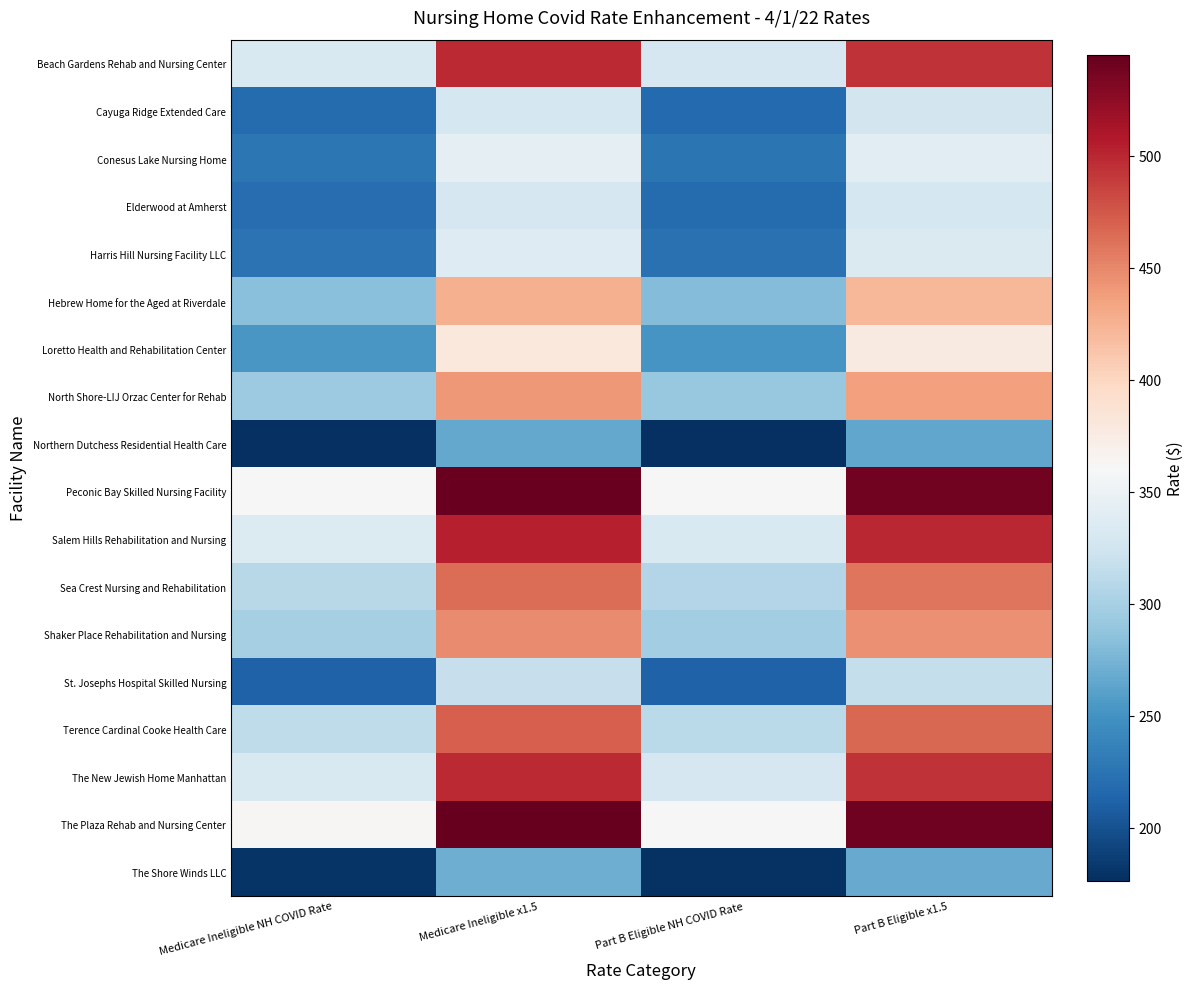

Reading left to right, transcribe all the data shown in this chart.

Beach Gardens Rehab and Nursing Center: Medicare Ineligible NH COVID Rate=332.6	Medicare Ineligible x1.5=498.9	Part B Eligible NH COVID Rate=329.2	Part B Eligible x1.5=493.9
Cayuga Ridge Extended Care: Medicare Ineligible NH COVID Rate=218.9	Medicare Ineligible x1.5=328.4	Part B Eligible NH COVID Rate=217.4	Part B Eligible x1.5=326.1
Conesus Lake Nursing Home: Medicare Ineligible NH COVID Rate=228.0	Medicare Ineligible x1.5=341.9	Part B Eligible NH COVID Rate=226.1	Part B Eligible x1.5=339.1
Elderwood at Amherst: Medicare Ineligible NH COVID Rate=220.2	Medicare Ineligible x1.5=330.3	Part B Eligible NH COVID Rate=218.4	Part B Eligible x1.5=327.6
Harris Hill Nursing Facility LLC: Medicare Ineligible NH COVID Rate=224.9	Medicare Ineligible x1.5=337.4	Part B Eligible NH COVID Rate=222.9	Part B Eligible x1.5=334.4
Hebrew Home for the Aged at Riverdale: Medicare Ineligible NH COVID Rate=283.9	Medicare Ineligible x1.5=425.9	Part B Eligible NH COVID Rate=281.4	Part B Eligible x1.5=422.1
Loretto Health and Rehabilitation Center: Medicare Ineligible NH COVID Rate=253.4	Medicare Ineligible x1.5=380.2	Part B Eligible NH COVID Rate=251.4	Part B Eligible x1.5=377.1
North Shore-LIJ Orzac Center for Rehab: Medicare Ineligible NH COVID Rate=293.3	Medicare Ineligible x1.5=439.9	Part B Eligible NH COVID Rate=290.6	Part B Eligible x1.5=435.9
Northern Dutchess Residential Health Care: Medicare Ineligible NH COVID Rate=177.7	Medicare Ineligible x1.5=266.5	Part B Eligible NH COVID Rate=176.3	Part B Eligible x1.5=264.4
Peconic Bay Skilled Nursing Facility: Medicare Ineligible NH COVID Rate=361.8	Medicare Ineligible x1.5=542.7	Part B Eligible NH COVID Rate=359.4	Part B Eligible x1.5=539.2
Salem Hills Rehabilitation and Nursing: Medicare Ineligible NH COVID Rate=335.7	Medicare Ineligible x1.5=503.5	Part B Eligible NH COVID Rate=333.0	Part B Eligible x1.5=499.5
Sea Crest Nursing and Rehabilitation: Medicare Ineligible NH COVID Rate=309.2	Medicare Ineligible x1.5=463.8	Part B Eligible NH COVID Rate=306.4	Part B Eligible x1.5=459.6
Shaker Place Rehabilitation and Nursing: Medicare Ineligible NH COVID Rate=298.9	Medicare Ineligible x1.5=448.4	Part B Eligible NH COVID Rate=296.9	Part B Eligible x1.5=445.4
St. Josephs Hospital Skilled Nursing: Medicare Ineligible NH COVID Rate=212.3	Medicare Ineligible x1.5=318.4	Part B Eligible NH COVID Rate=210.9	Part B Eligible x1.5=316.3
Terence Cardinal Cooke Health Care: Medicare Ineligible NH COVID Rate=313.9	Medicare Ineligible x1.5=470.9	Part B Eligible NH COVID Rate=311.4	Part B Eligible x1.5=467.0
The New Jewish Home Manhattan: Medicare Ineligible NH COVID Rate=332.1	Medicare Ineligible x1.5=498.2	Part B Eligible NH COVID Rate=329.3	Part B Eligible x1.5=493.9
The Plaza Rehab and Nursing Center: Medicare Ineligible NH COVID Rate=363.3	Medicare Ineligible x1.5=545.0	Part B Eligible NH COVID Rate=360.4	Part B Eligible x1.5=540.5
The Shore Winds LLC: Medicare Ineligible NH COVID Rate=180.4	Medicare Ineligible x1.5=270.7	Part B Eligible NH COVID Rate=178.9	Part B Eligible x1.5=268.4